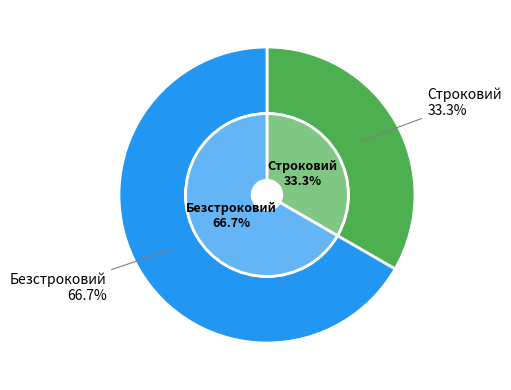

To the nearest percent, what is the difference between the Безстроковий and Строковий slice percentages?

33%